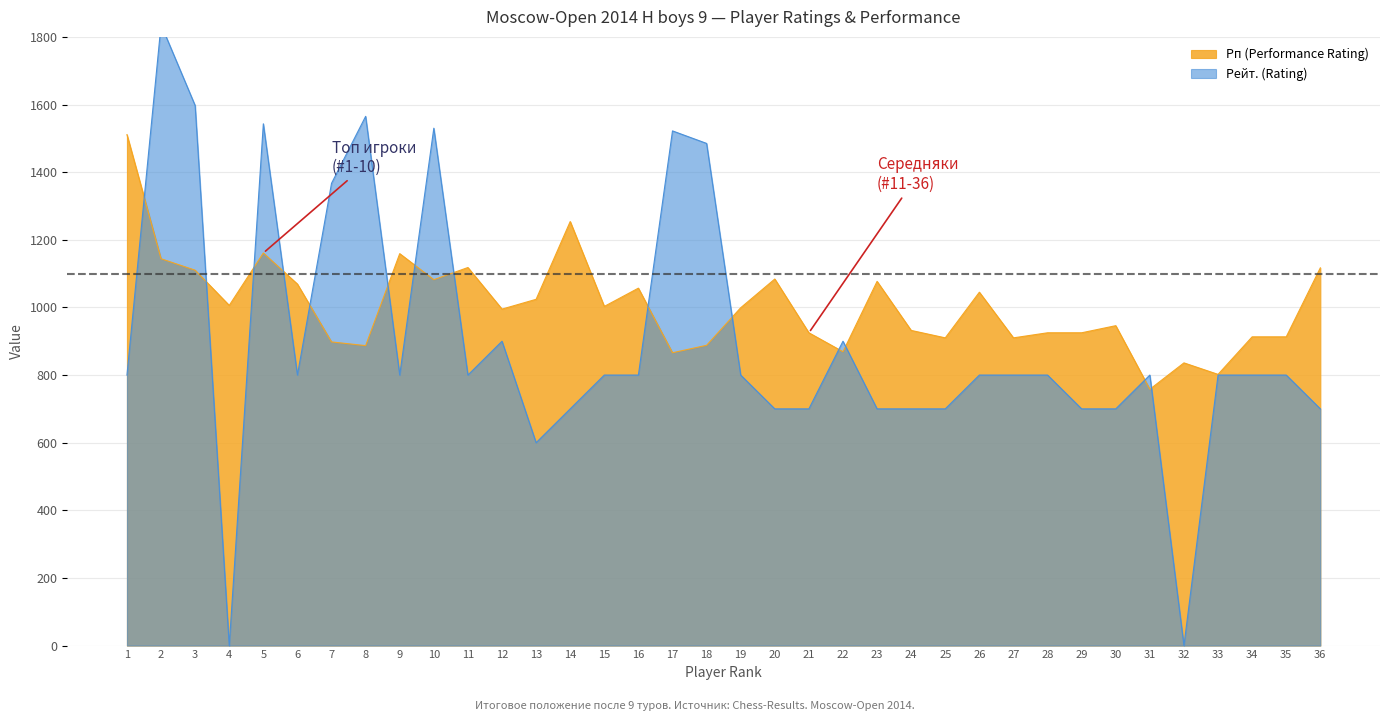

The chart shows a value of 700 at 20. True or false?

True